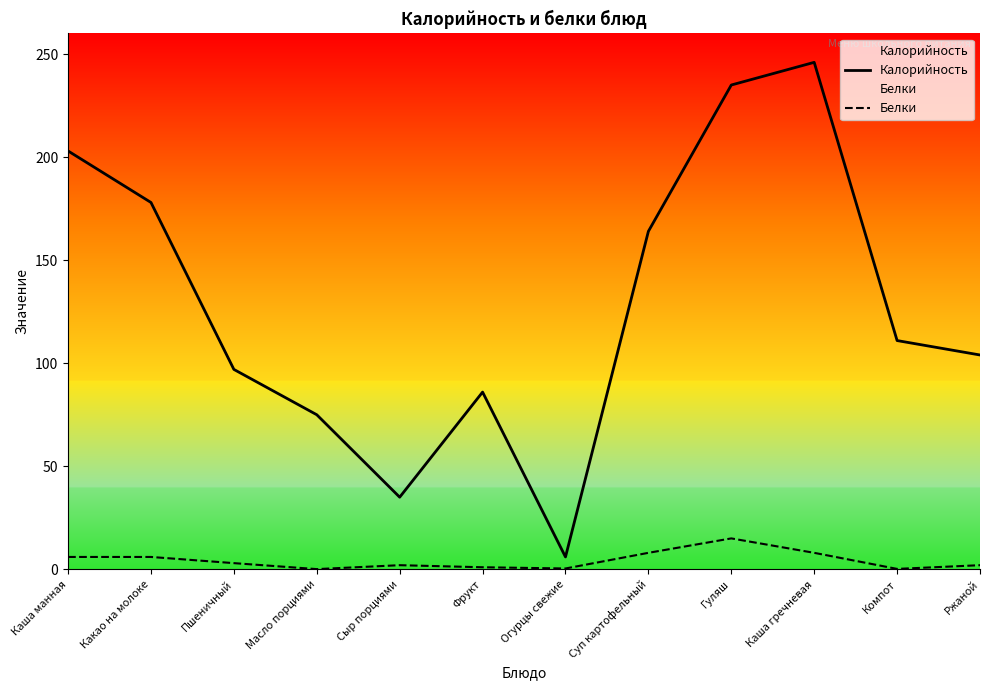

At Суп картофельный, list the series in order from largest to smallest.

Калорийность, Белки